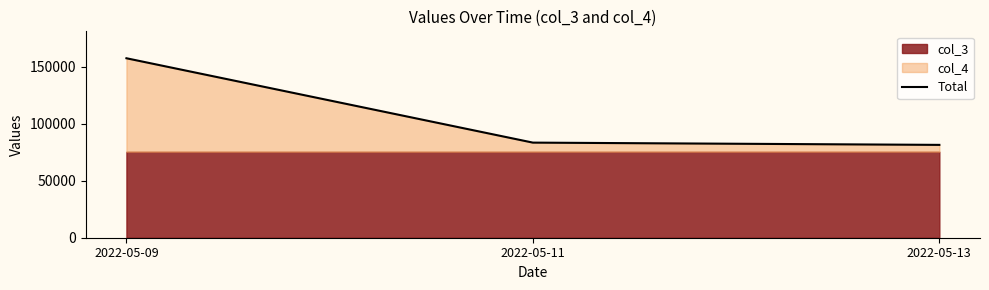

Count the number of categories in the chart.

3